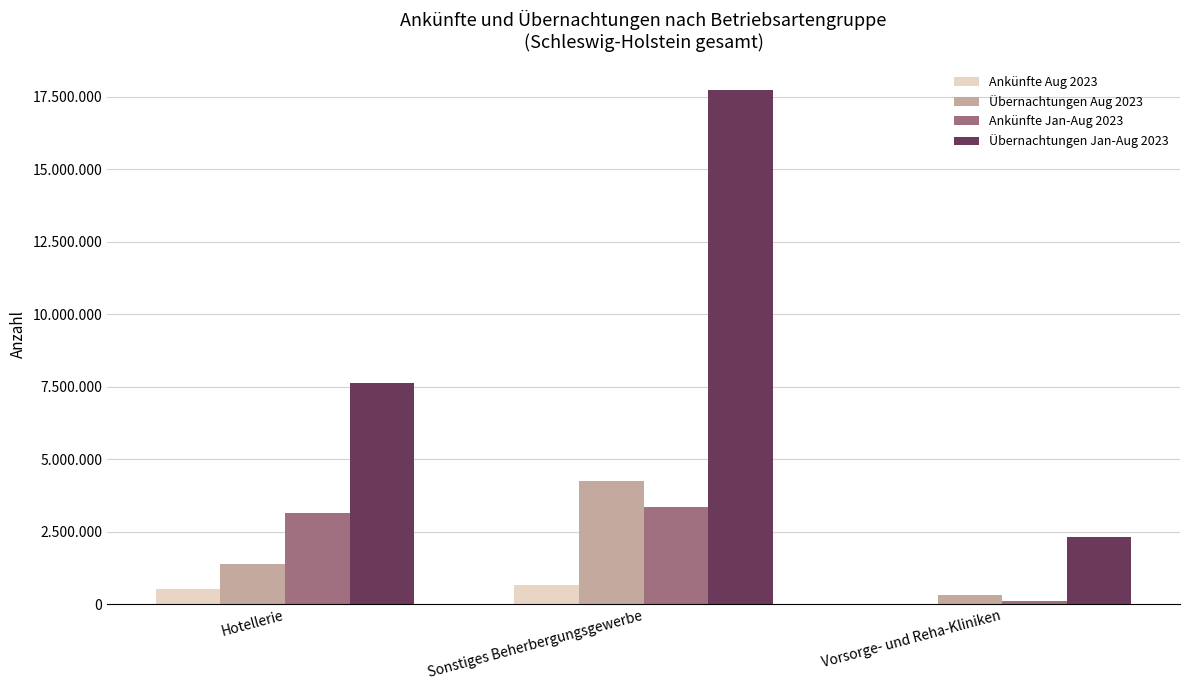

At Hotellerie, list the series in order from smallest to largest.

Ankünfte Aug 2023, Übernachtungen Aug 2023, Ankünfte Jan-Aug 2023, Übernachtungen Jan-Aug 2023